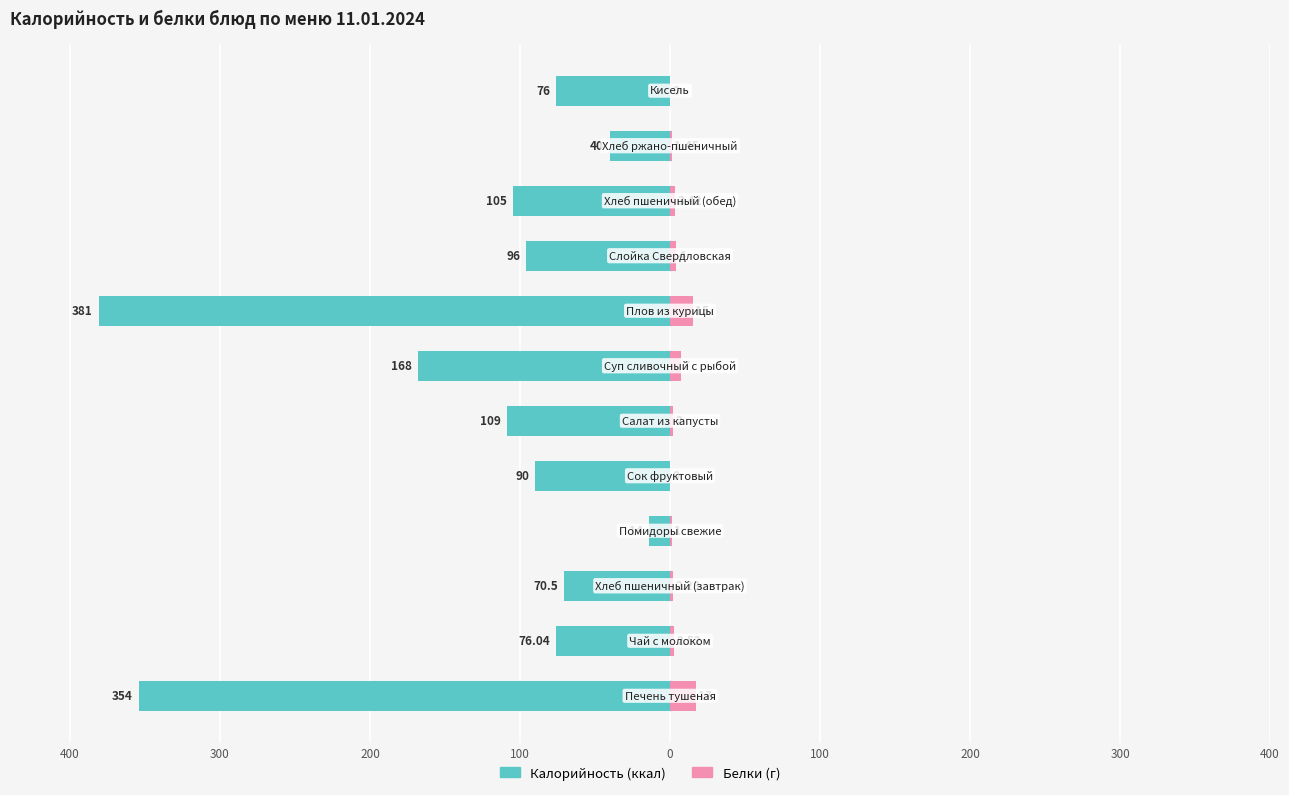

True or false: Белки (г) has a value of -9.2 at 400.

False